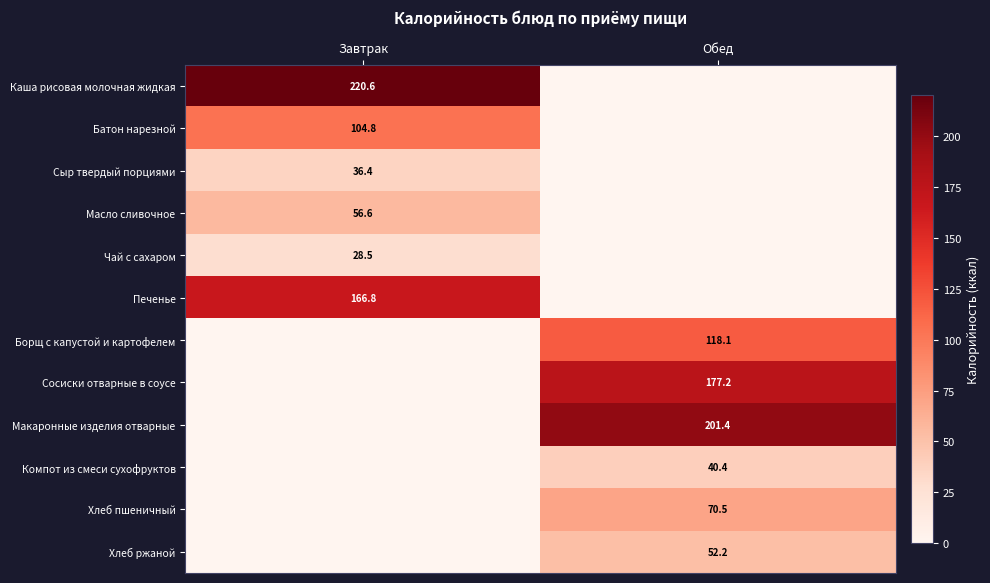

Is it true that Сыр твердый порциями equals 51.5 at Завтрак?

False